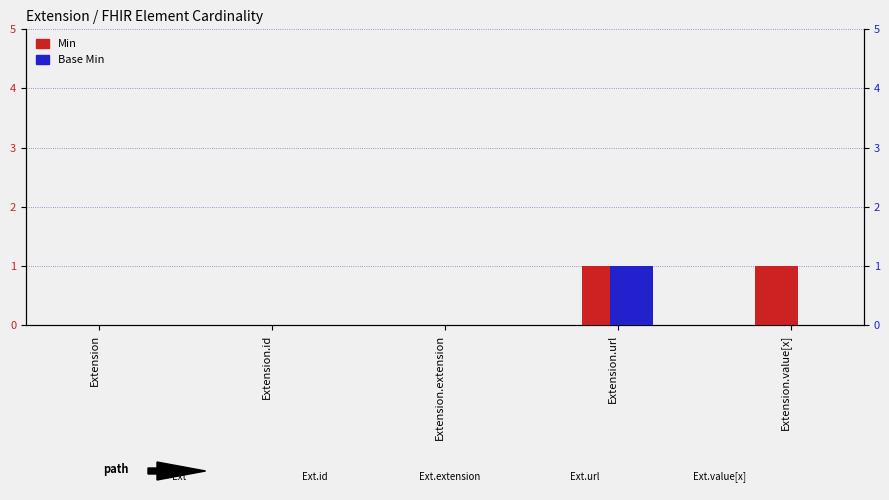

Which category has the highest value across all series?

Extension.url